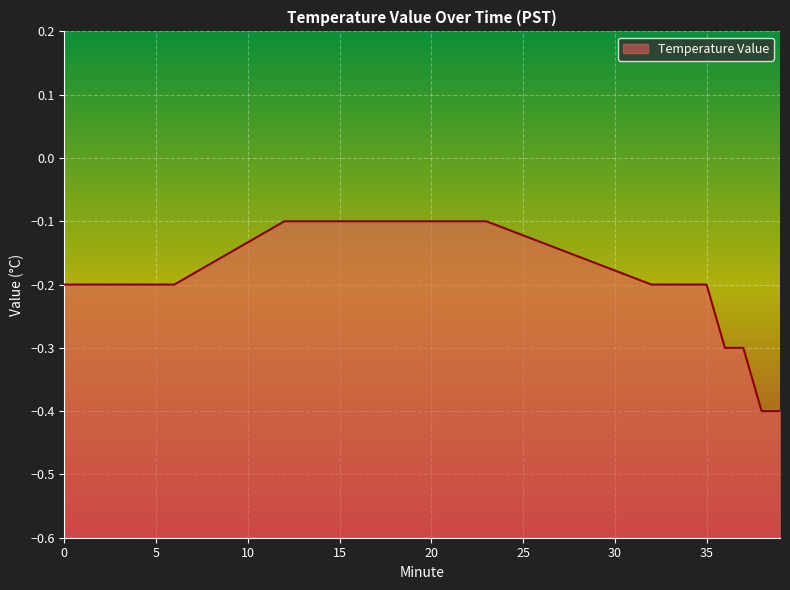

Is it true that the value at 3 is -0.1?

False